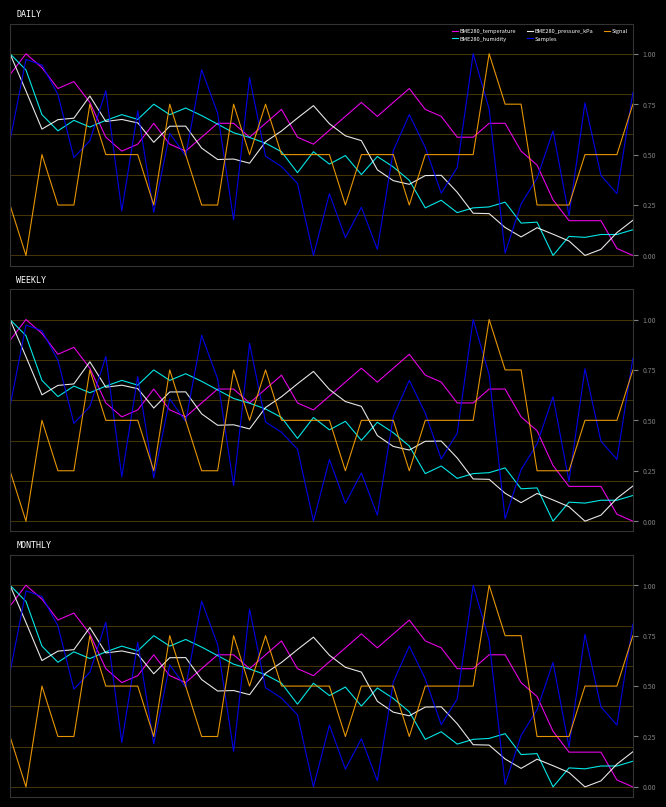

True or false: BME280_humidity has a value of 0.4 at 13.

False